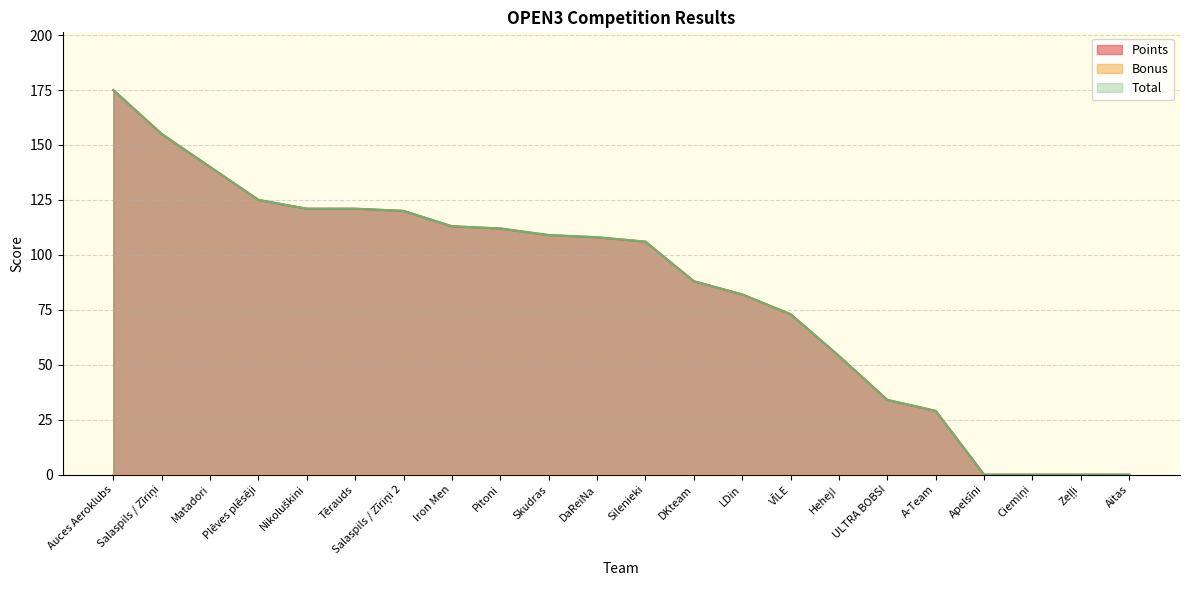

Where is Points nearest to the value 87?

DKteam